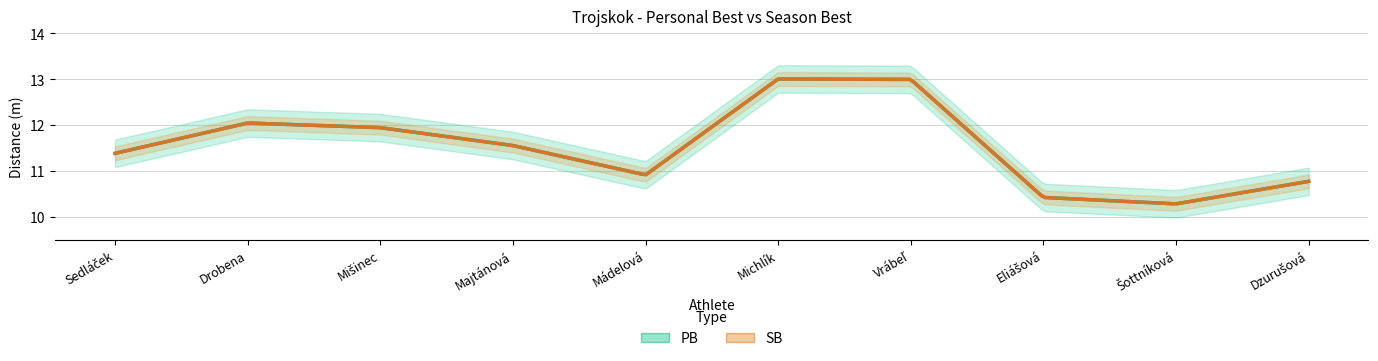

What is the value of the PB point at the 9th from the left?

10.3